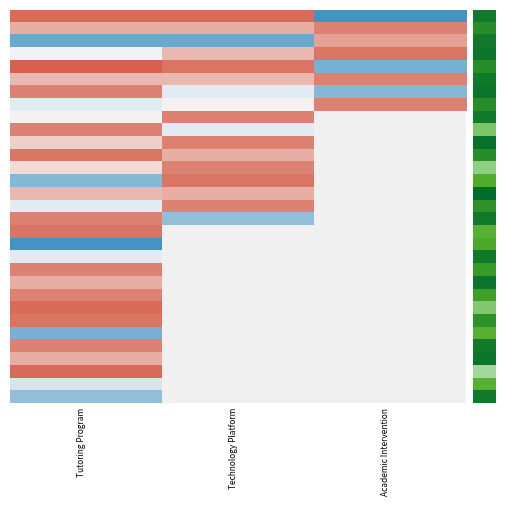

Which label corresponds to the largest value in the chart?

Tutoring Program